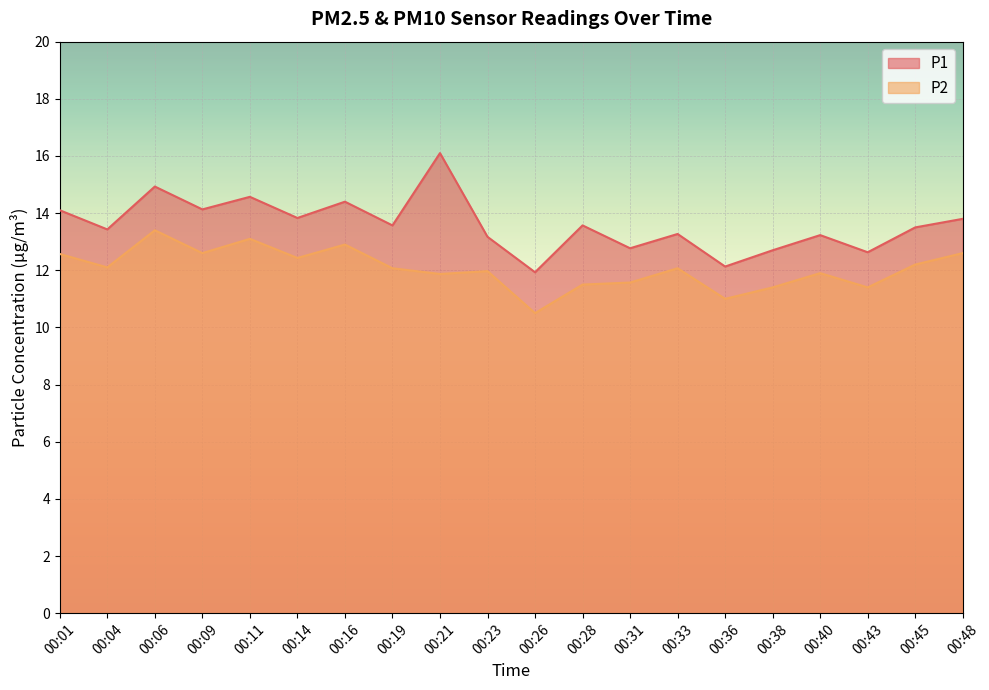

What is the difference between the maximum and minimum values in the P1 series?

4.2